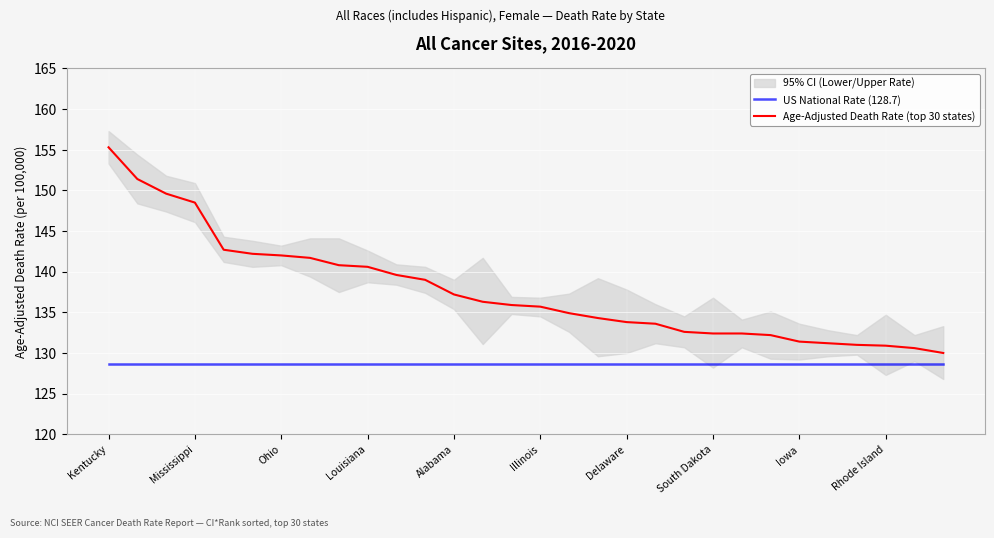

What is the sum of all Age-Adjusted Death Rate (top 30 states) values?

4129.8